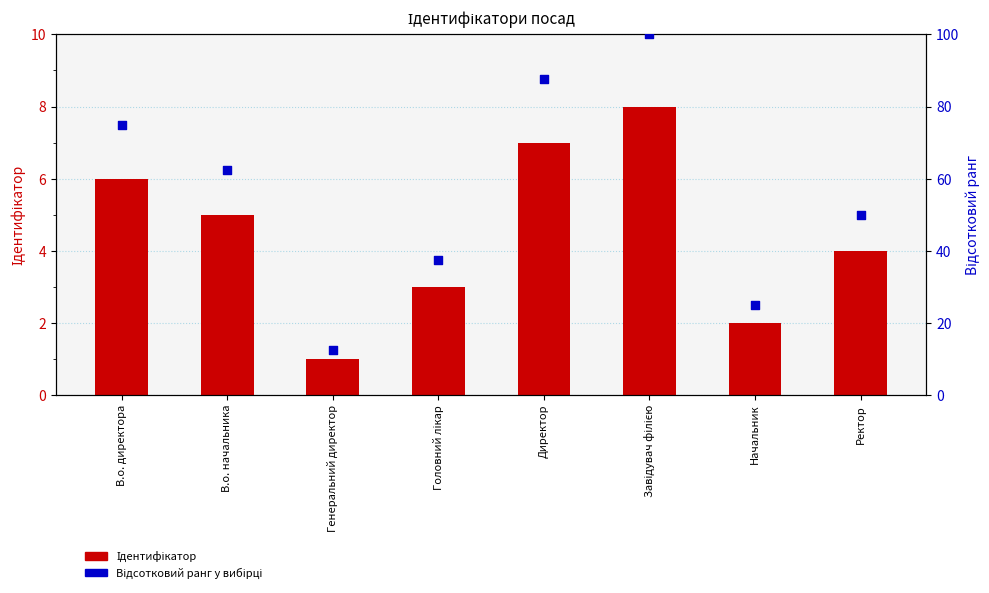

Is the value of Ідентифікатор at Начальник greater than the value of Відсотковий ранг at Начальник?

No